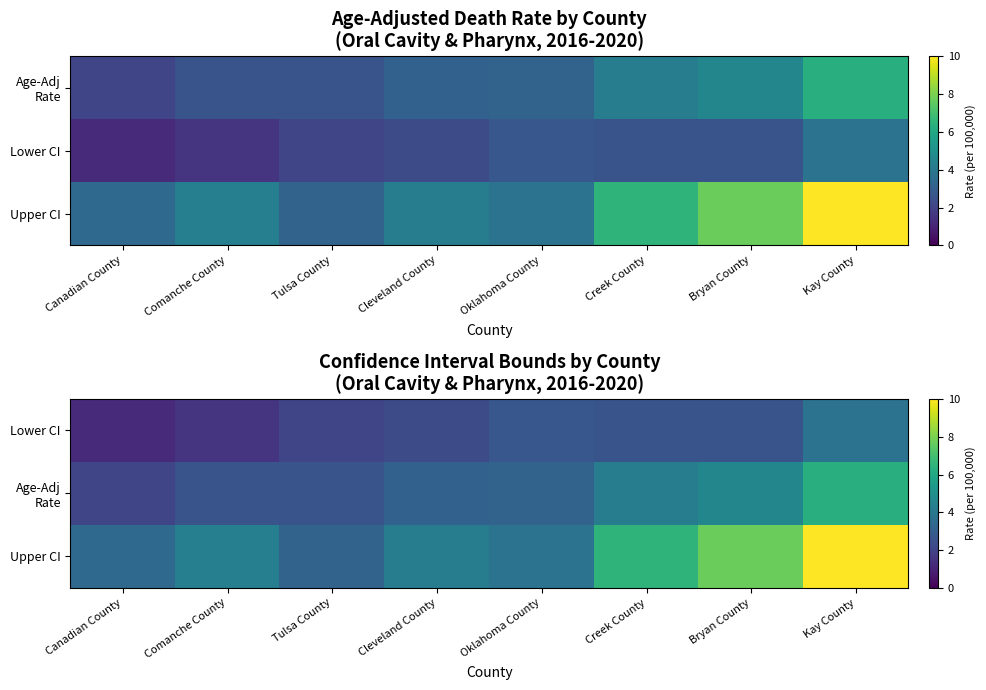

Is the value of Lower CI at Comanche County greater than the value of Age-Adj Rate at Creek County?

No